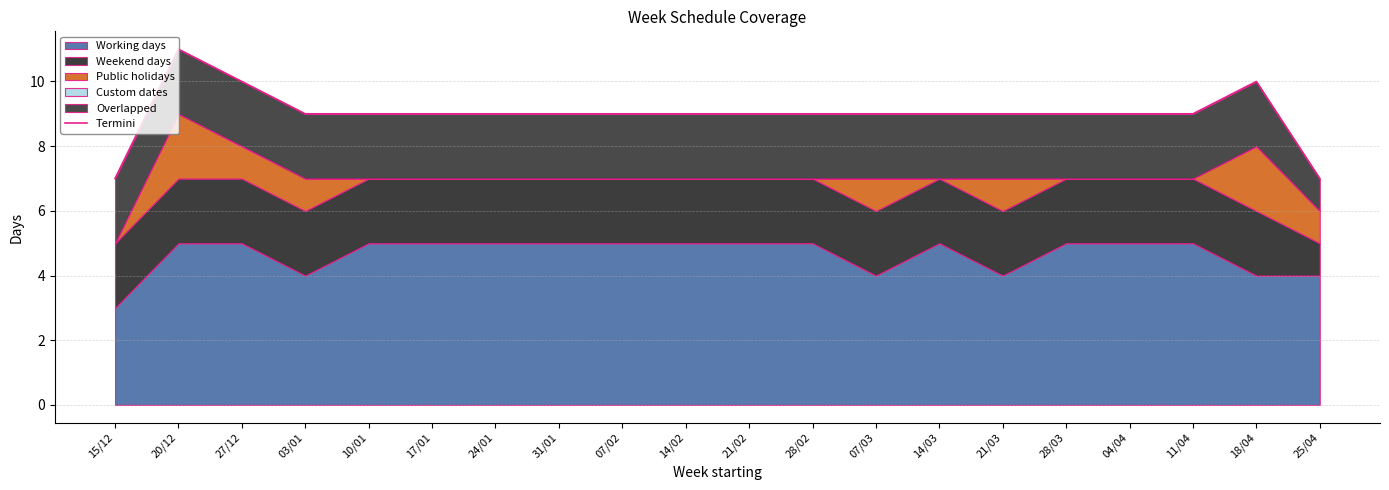

List the labels in order of value, smallest first.

15/12, 25/04, 03/01, 10/01, 17/01, 24/01, 31/01, 07/02, 14/02, 21/02, 28/02, 07/03, 14/03, 21/03, 28/03, 04/04, 11/04, 27/12, 18/04, 20/12